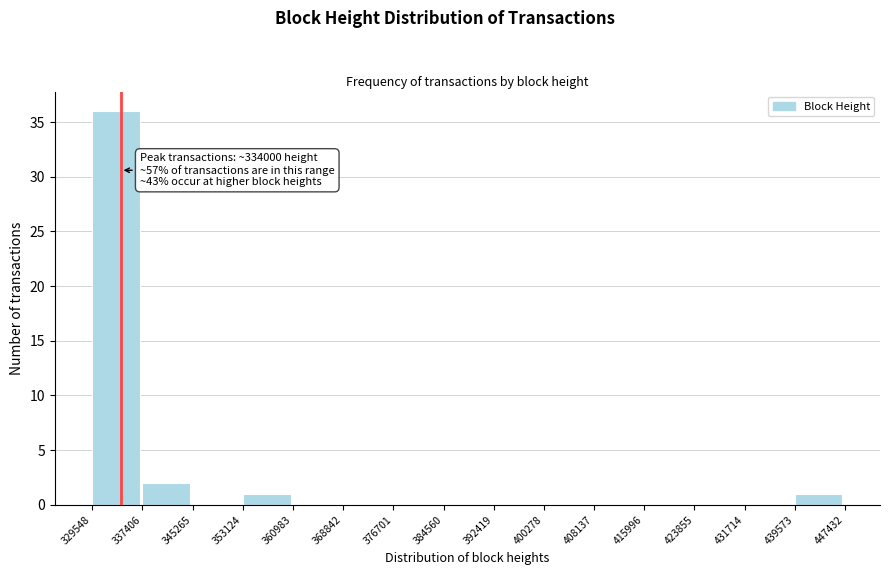

Which range on the x-axis has the tallest bar?

329548 to 337406